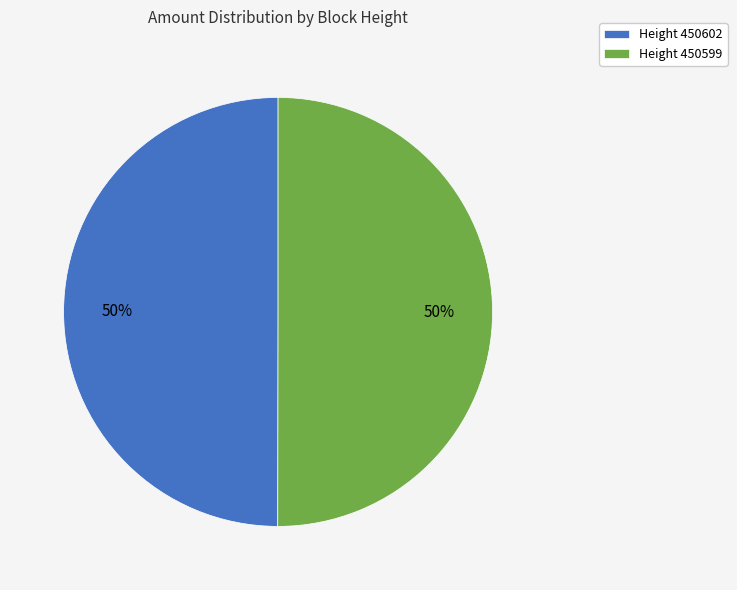

Approximately how many times larger is the value at Height 450602 compared to Height 450599?

1.0